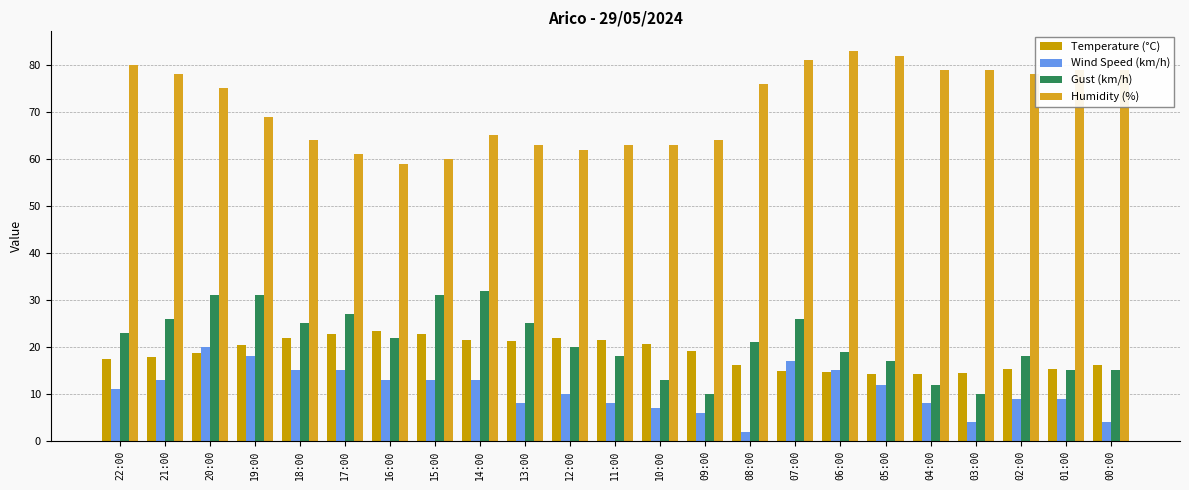

What is the average value of the Wind Speed (km/h) series?

10.9